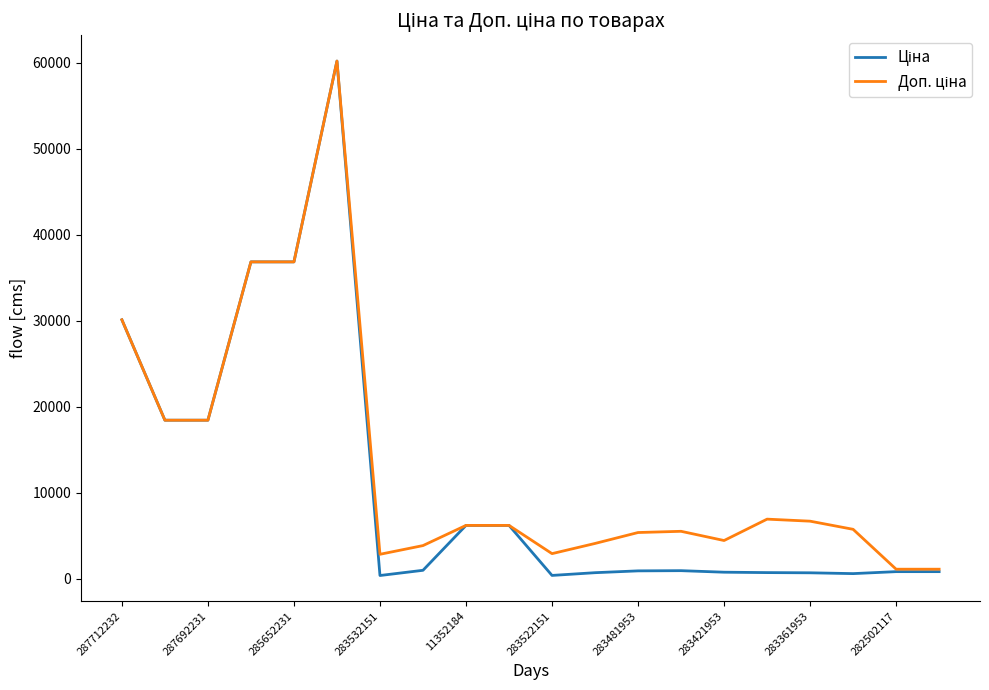

How many lines are shown in the chart?

2